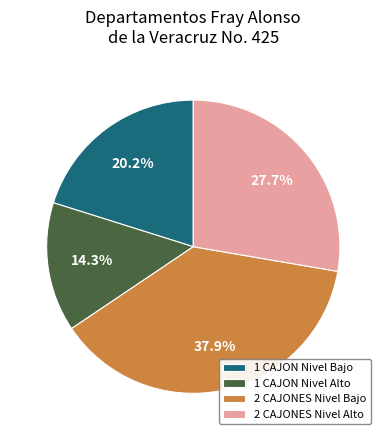

Which has a higher value, 1 CAJON Nivel Alto or 2 CAJONES Nivel Alto?

2 CAJONES Nivel Alto